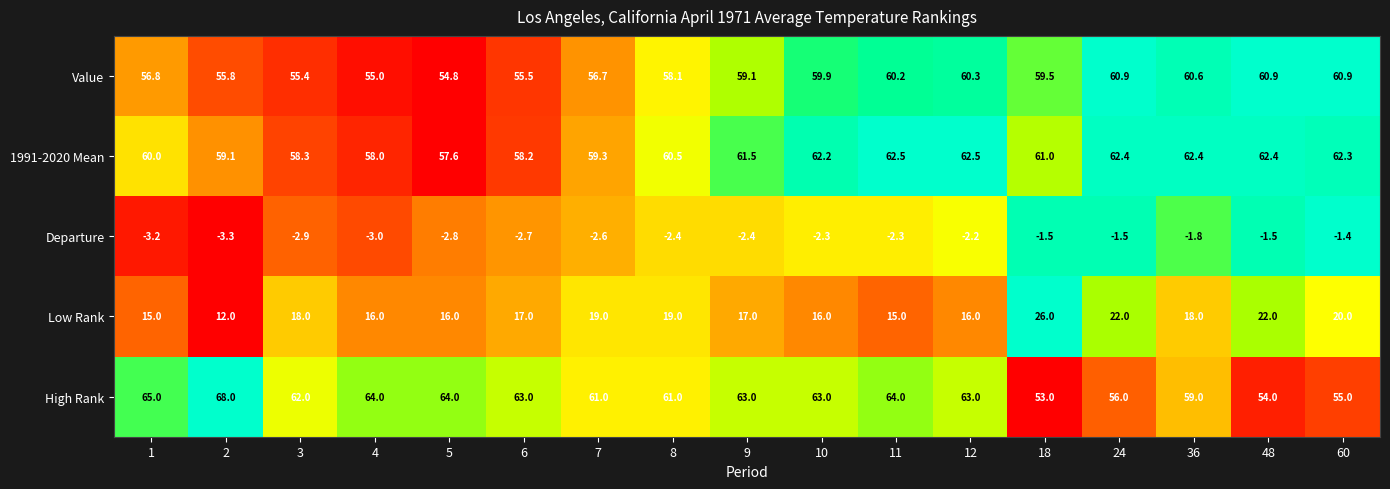

At which category is the sum across all series the highest?

24